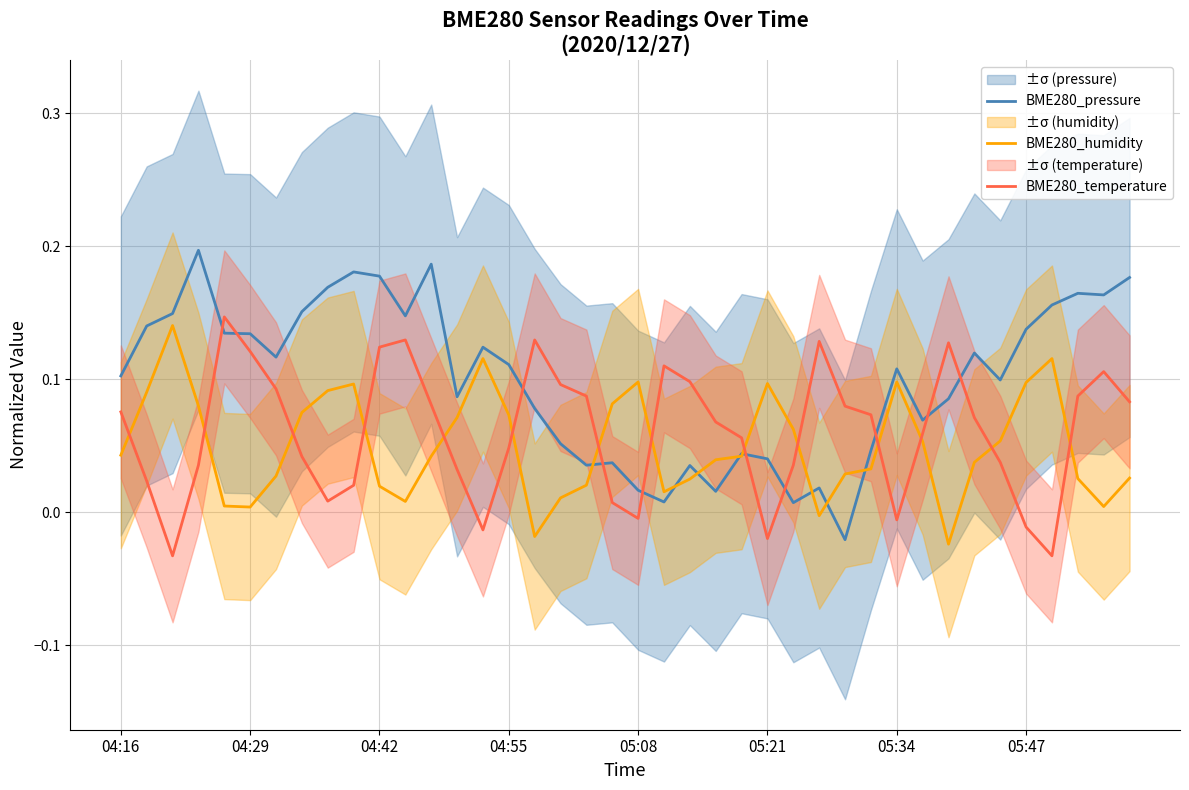

The BME280_temperature series shows 0.0 at 19. True or false?

False